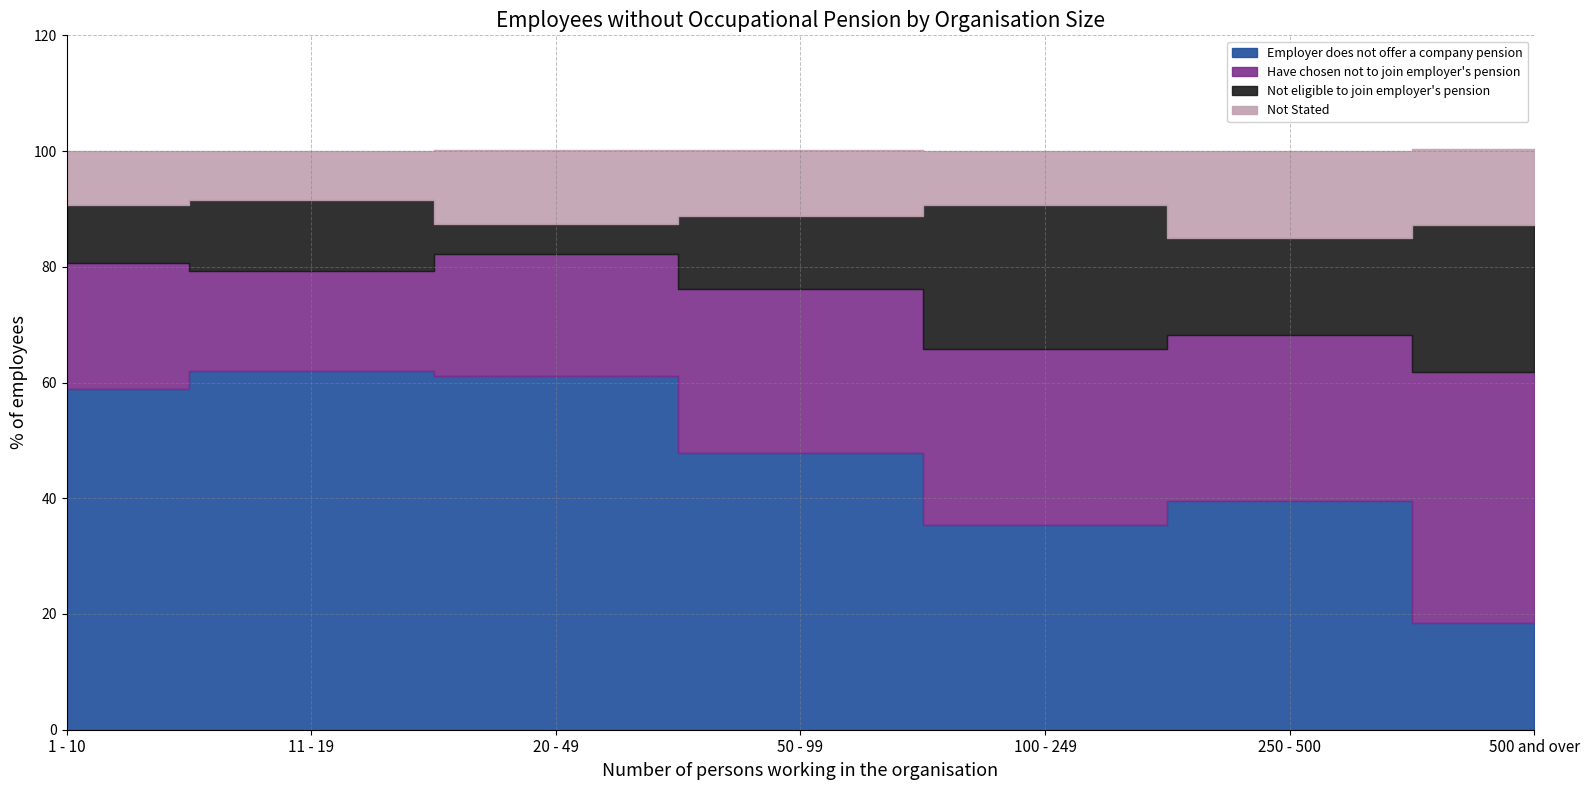

Read the Not eligible to join employer's pension value at 500 and over.

25.3